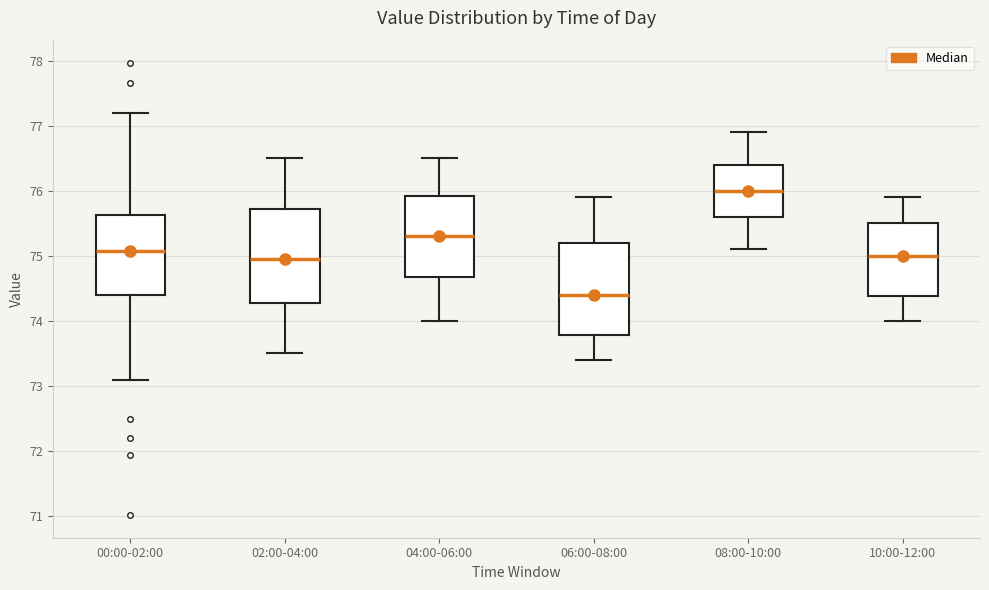

Where is the upper edge of the box for 04:00-06:00 on the y-axis? The values are not printed on the chart, so give them approximately, as read against the axis.

75.9